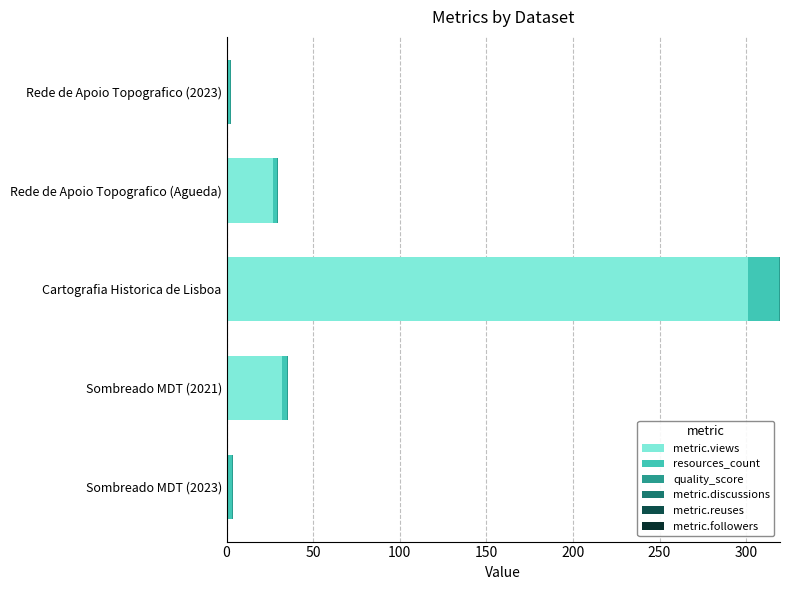

At which category is the sum across all series the highest?

Cartografia Historica de Lisboa